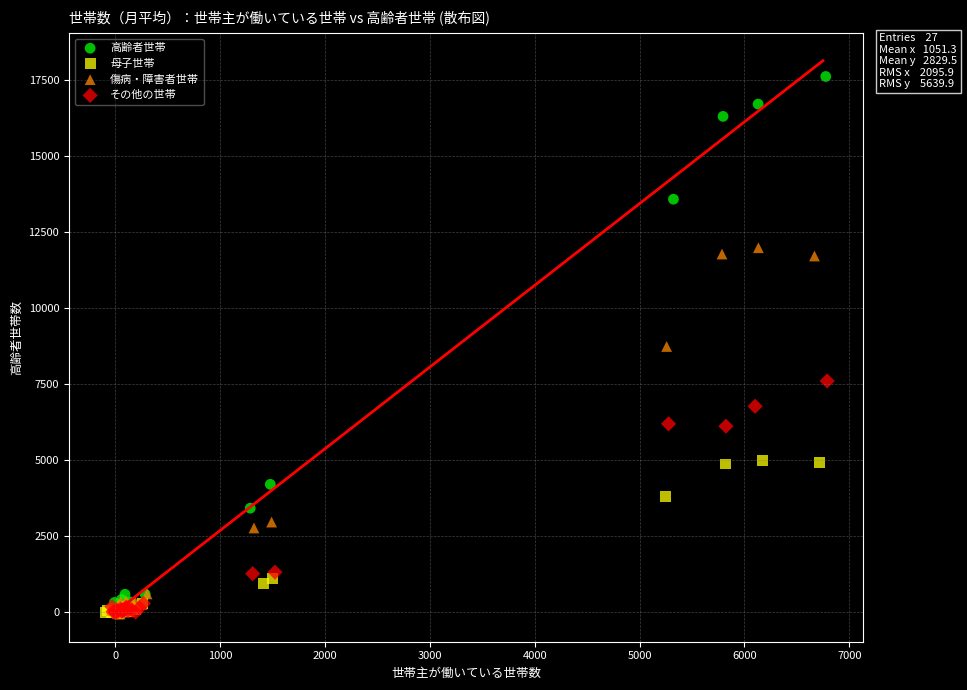

Which series reaches the maximum Y coordinate?

高齢者世帯